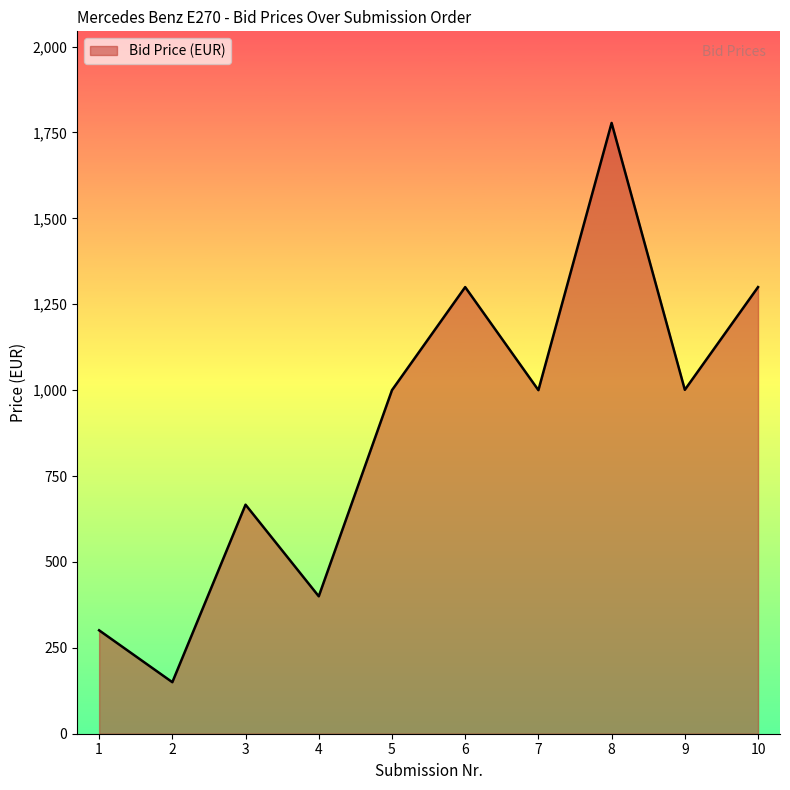

What is the average value?

889.6